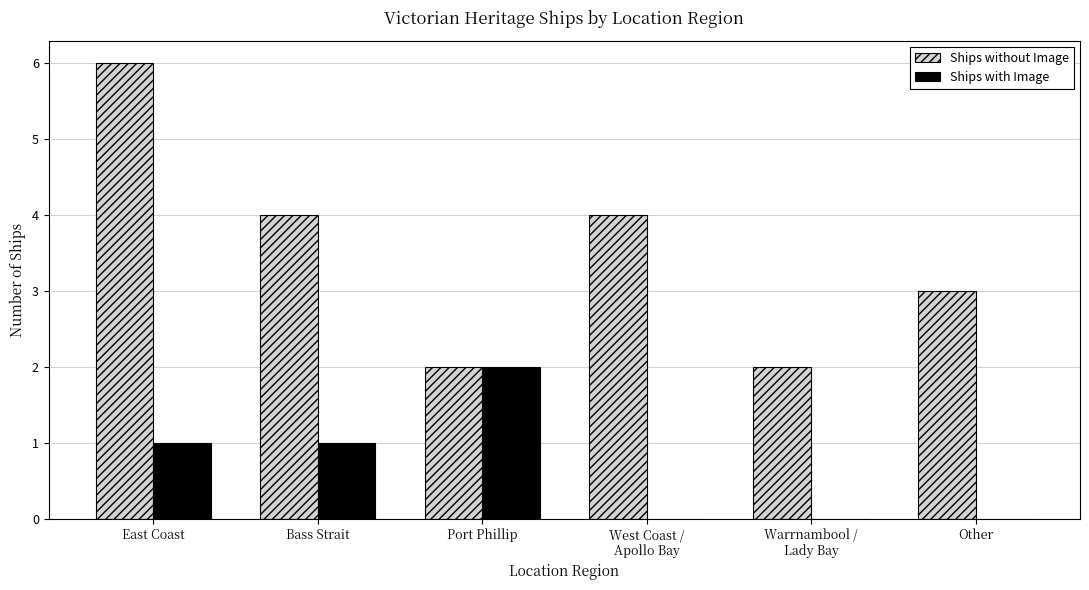

Which series changed the most between East Coast and Other?

Ships without Image